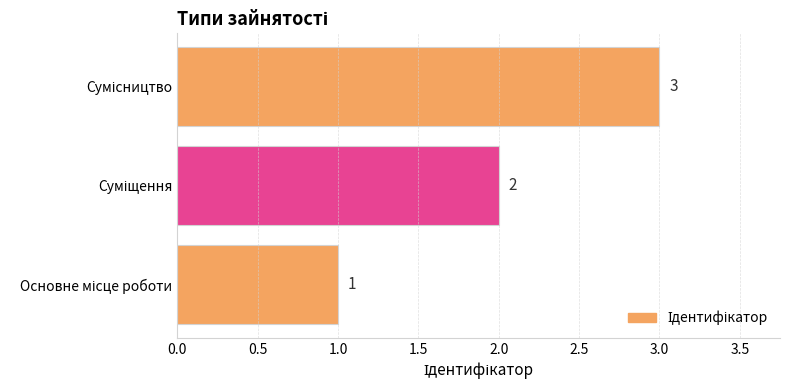

Count the values in the range 1 to 3.

3